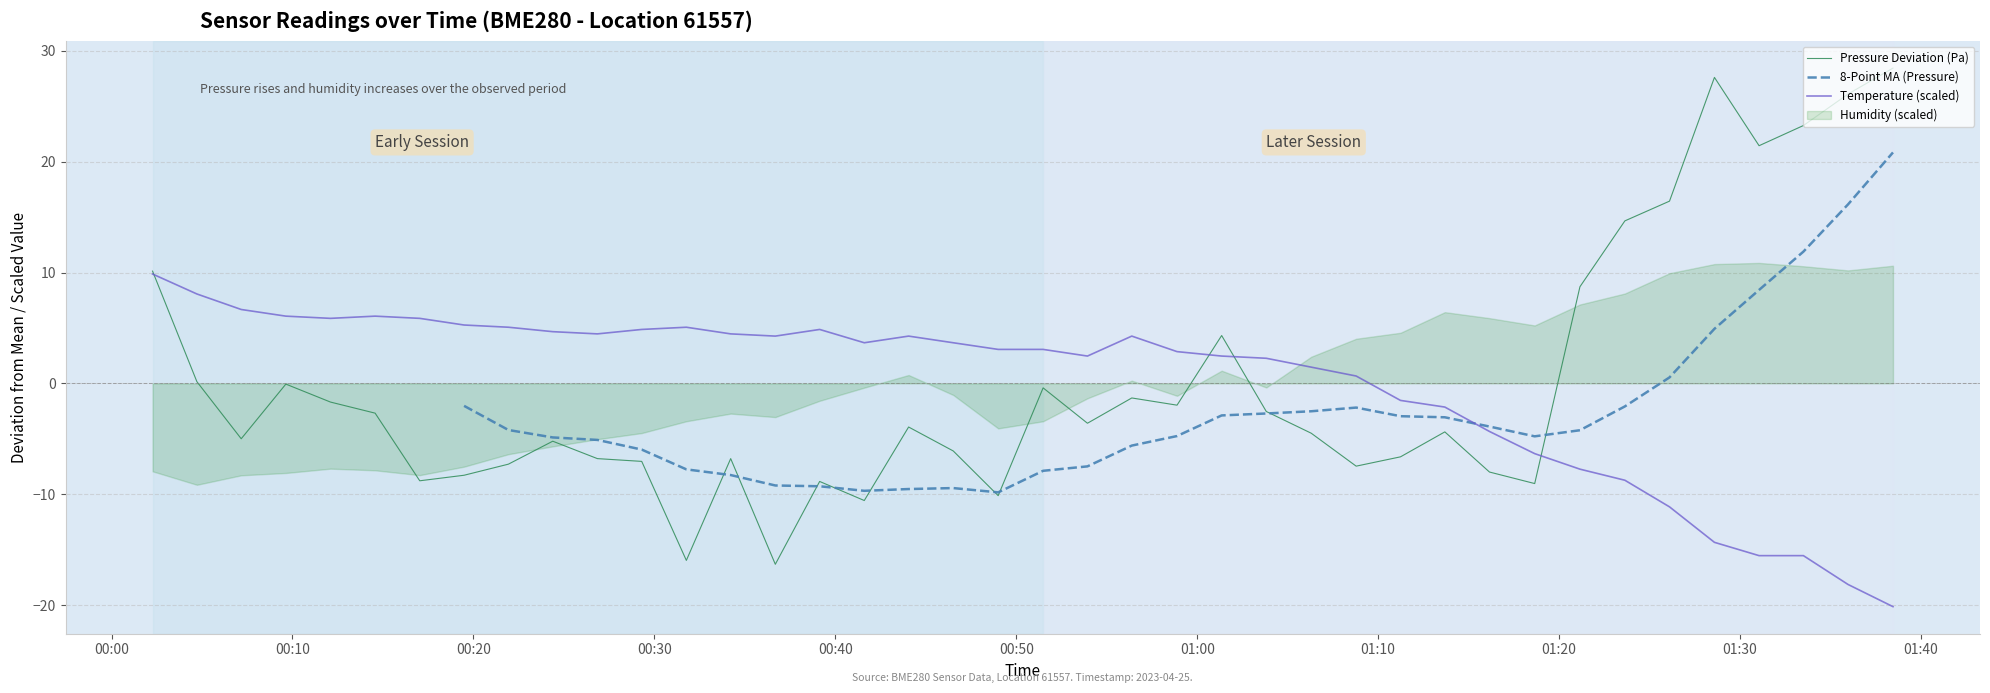

Reading left to right, list all the values displayed in this chart.

pressure: 10.1	0.2	-5.0	-0.1	-1.7	-2.7	-8.8	-8.3	-7.3	-5.2	-6.8	-7.0	-16.0	-6.8	-16.3	-8.8	-10.6	-3.9	-6.1	-10.1	-0.4	-3.6	-1.3	-2.0	4.3	-2.5	-4.5	-7.5	-6.6	-4.4	-8.0	-9.0	8.7	14.7	16.4	27.6	21.4	23.3	26.1	28.4
temperature: 9.9	8.1	6.7	6.1	5.9	6.1	5.9	5.3	5.1	4.7	4.5	4.9	5.1	4.5	4.3	4.9	3.7	4.3	3.7	3.1	3.1	2.5	4.3	2.9	2.5	2.3	1.5	0.7	-1.5	-2.1	-4.3	-6.3	-7.7	-8.7	-11.1	-14.3	-15.5	-15.5	-18.1	-20.1